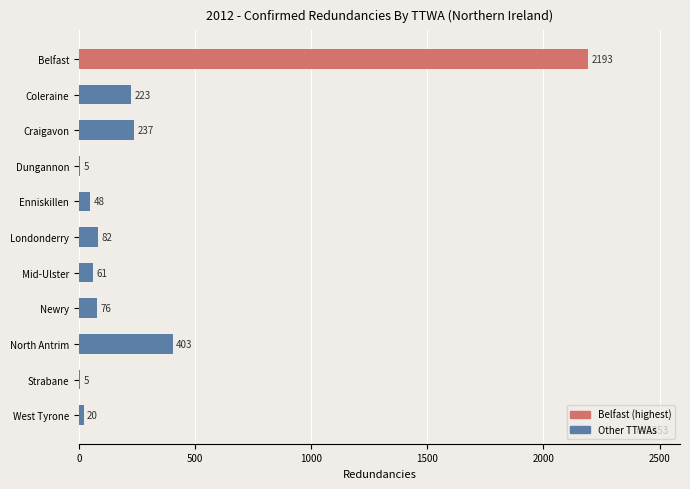

At which category does the chart reach its peak across all series?

Belfast